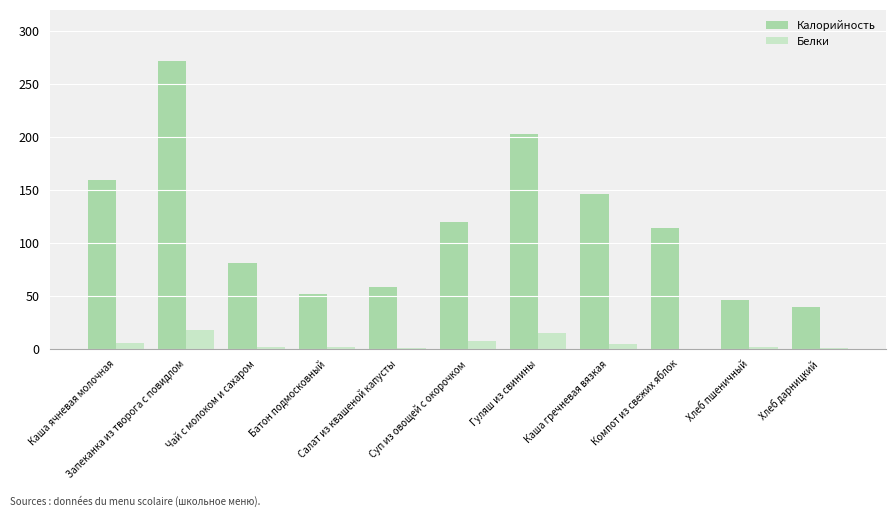

What is the maximum value for Белки?

17.6